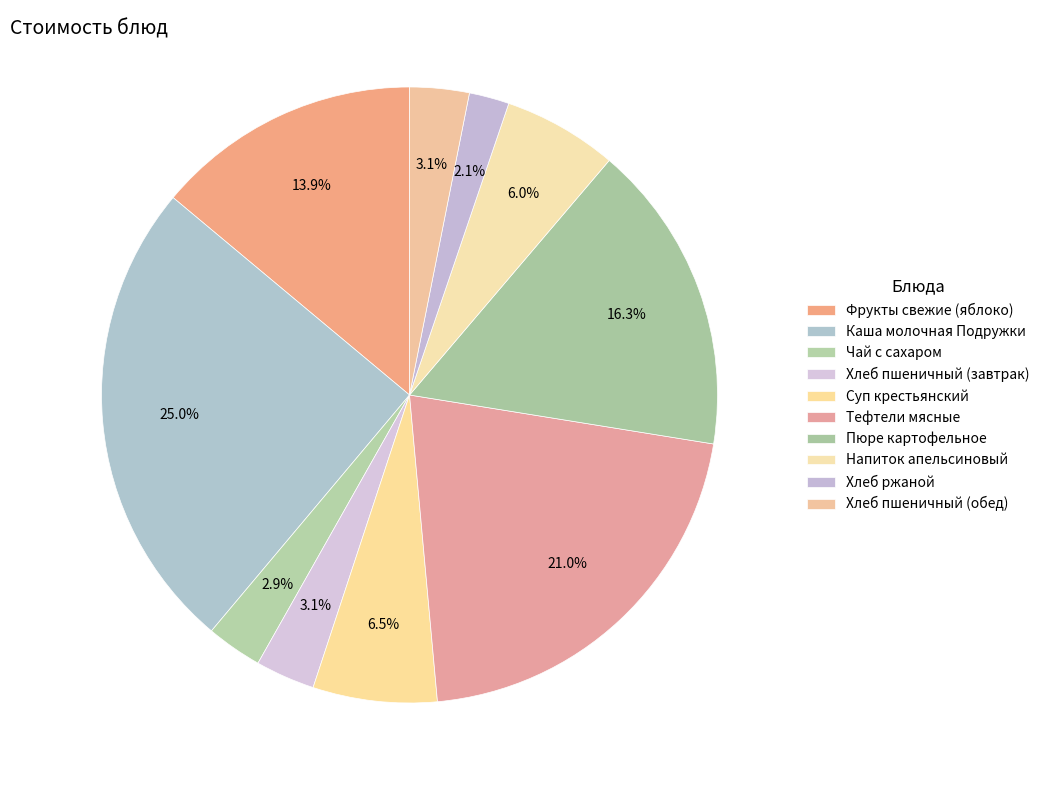

To the nearest percent, what percentage of the pie is Каша молочная Подружки?

25%